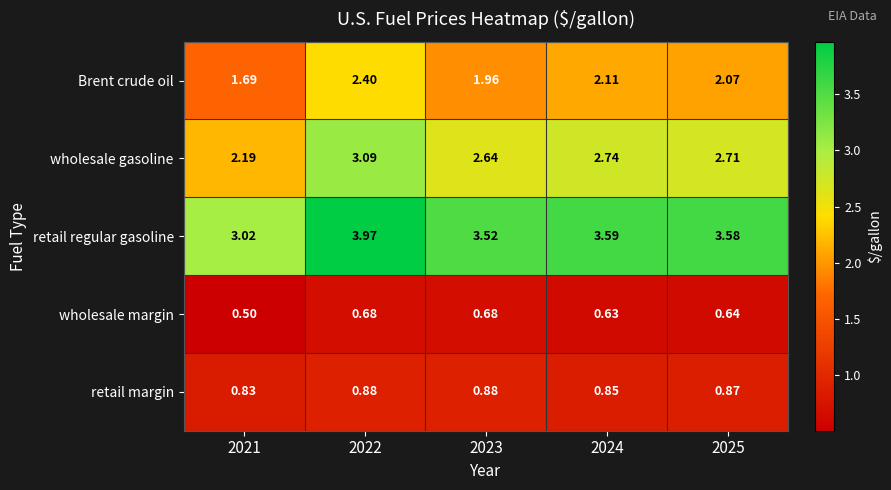

Which series changed the most between 2023 and 2025?

Brent crude oil